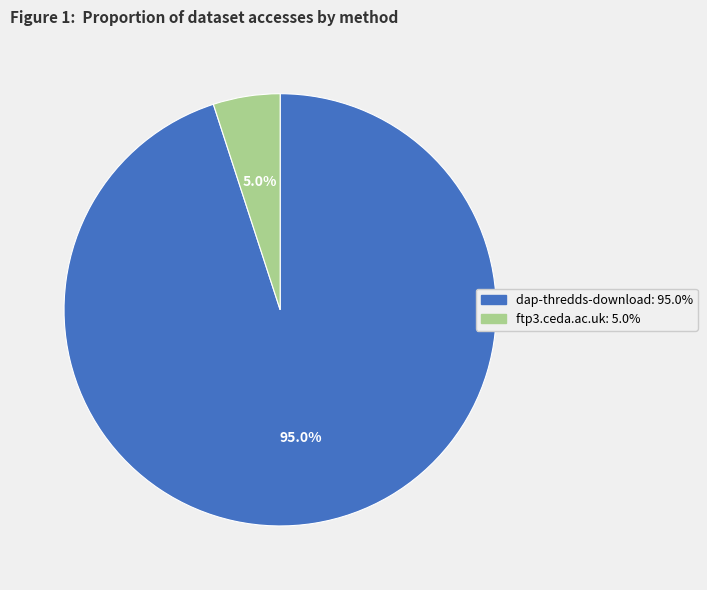

To the nearest percent, what is the average slice percentage?

50%